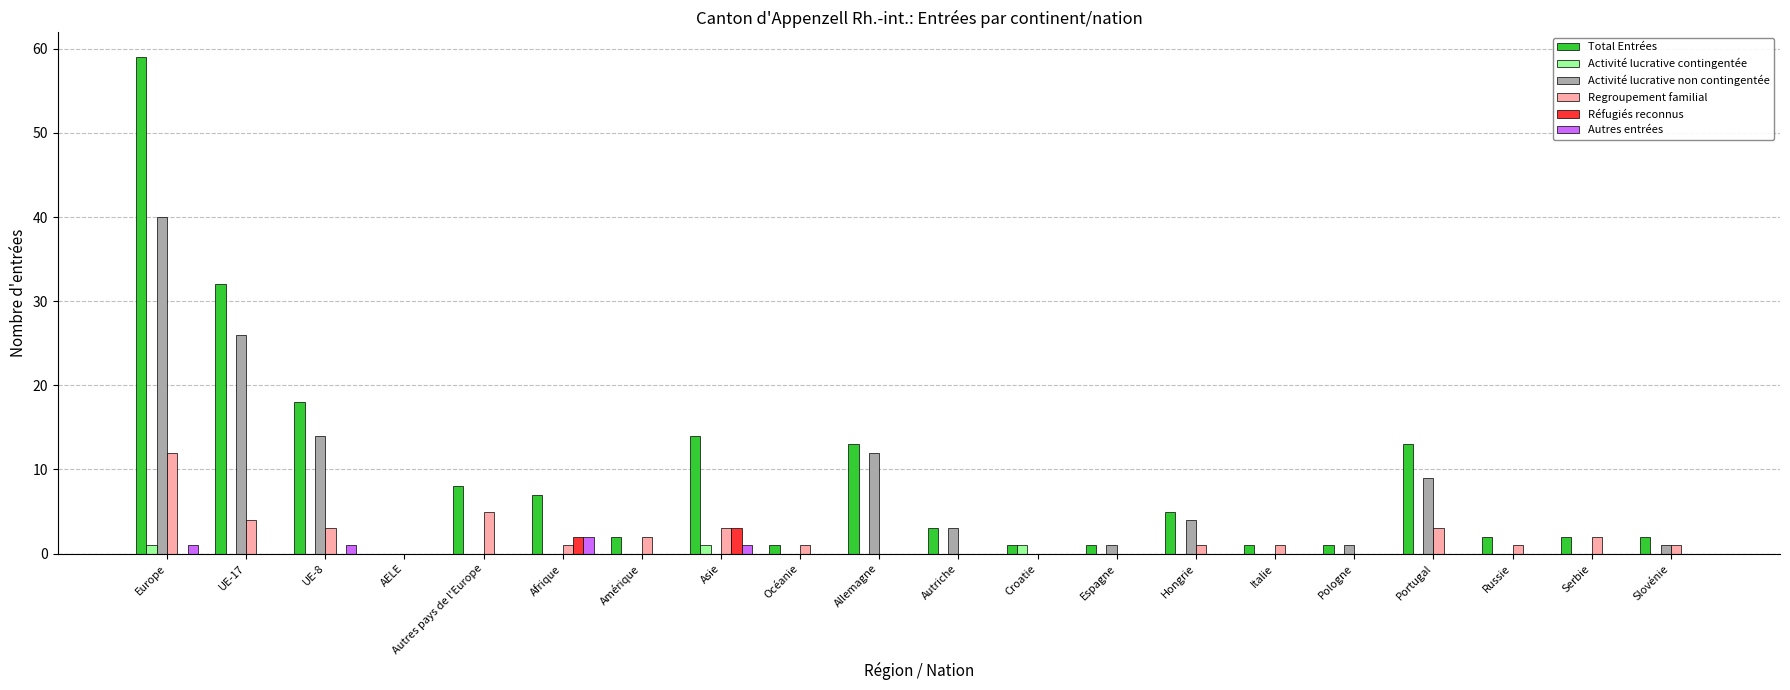

Are the bars grouped side by side (vs. stacked)?

Yes